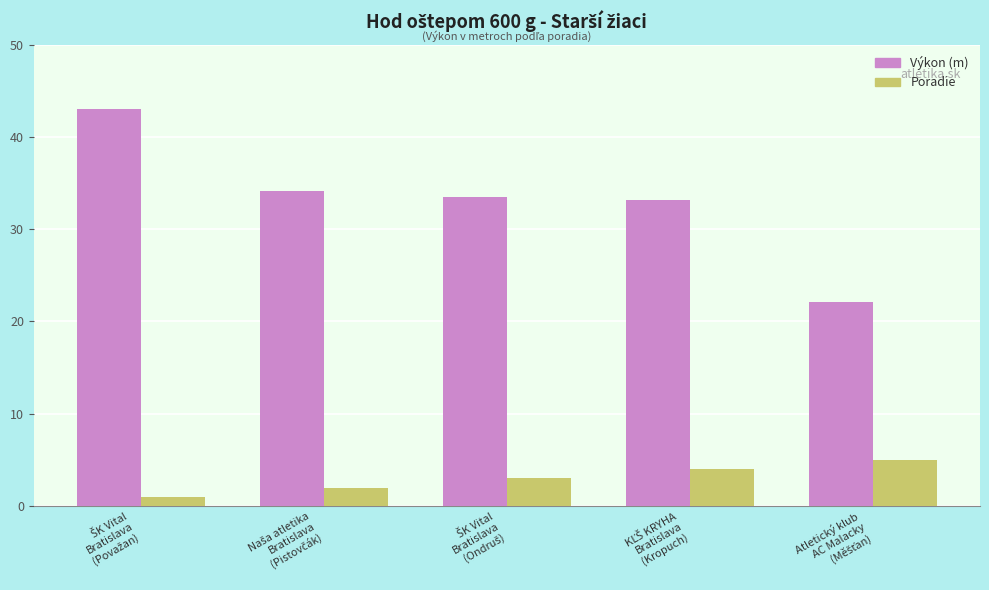

What is the difference between the maximum and minimum values in the Výkon (m) series?

20.9